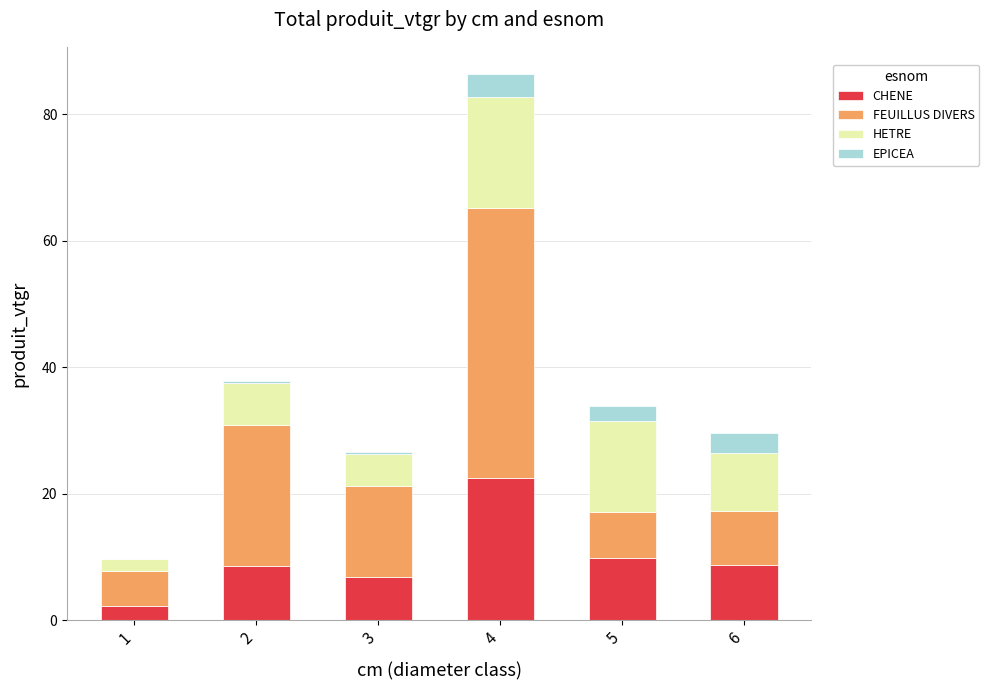

What is the maximum value for CHENE?

22.5